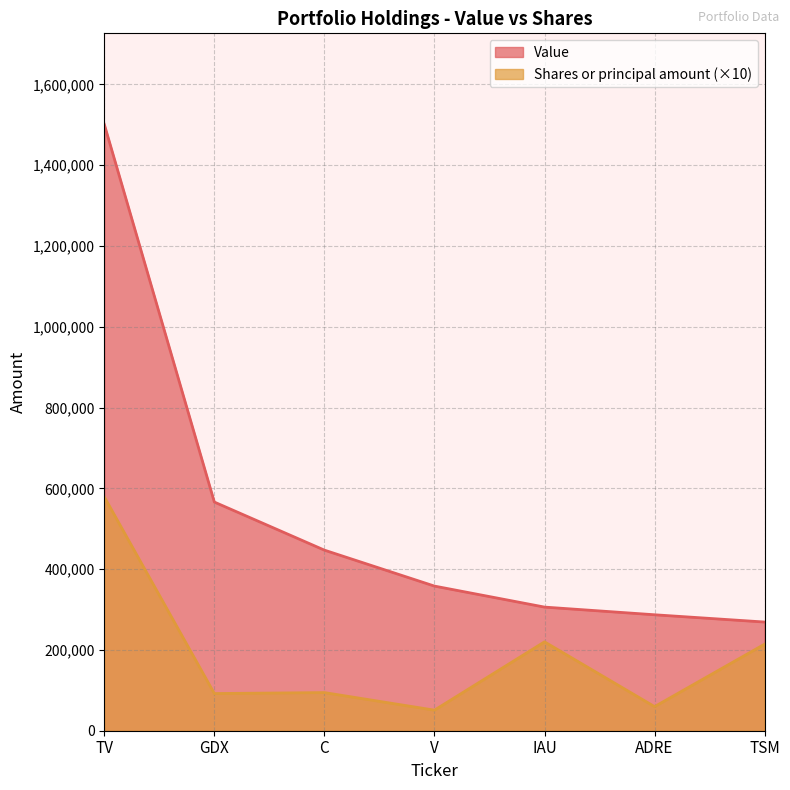

At which label does Shares or principal amount reach its peak?

TV